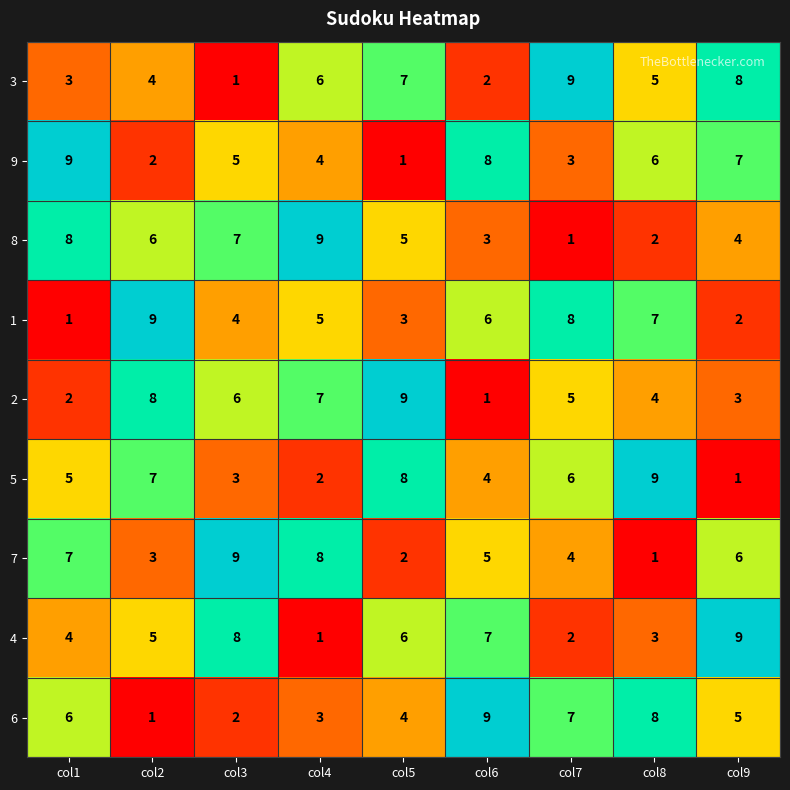

At which label does 7 reach its minimum?

col8